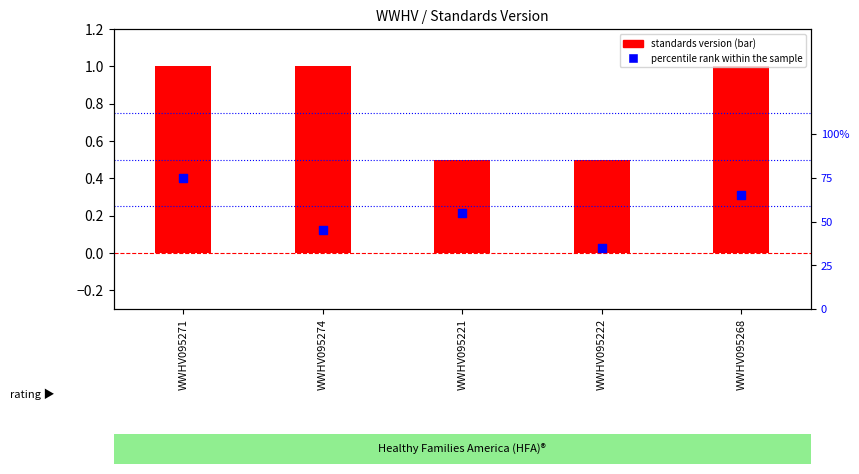

What are all the series names shown in the legend?

standards version (bar), percentile rank within the sample